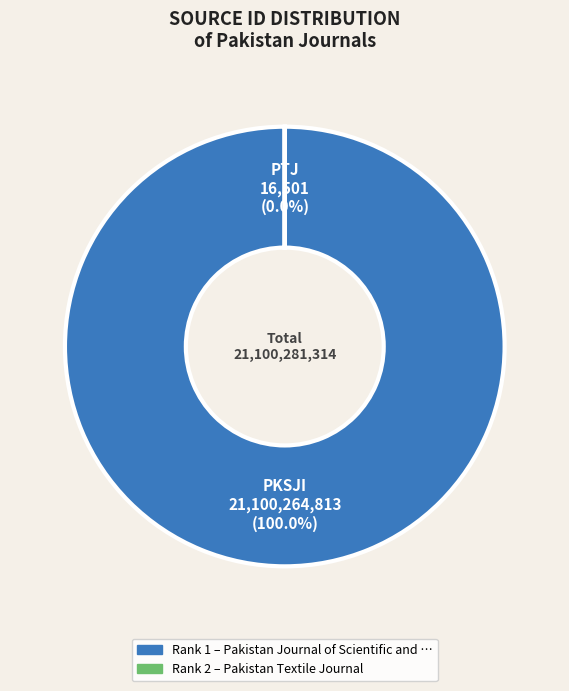

To the nearest percent, what is the average slice percentage?

50%